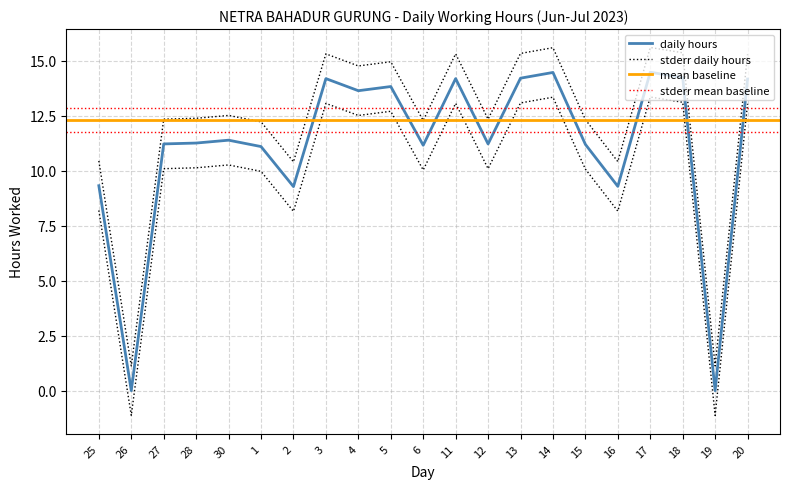

How many interior local valleys (lower than both neighbors) does the data have?

7